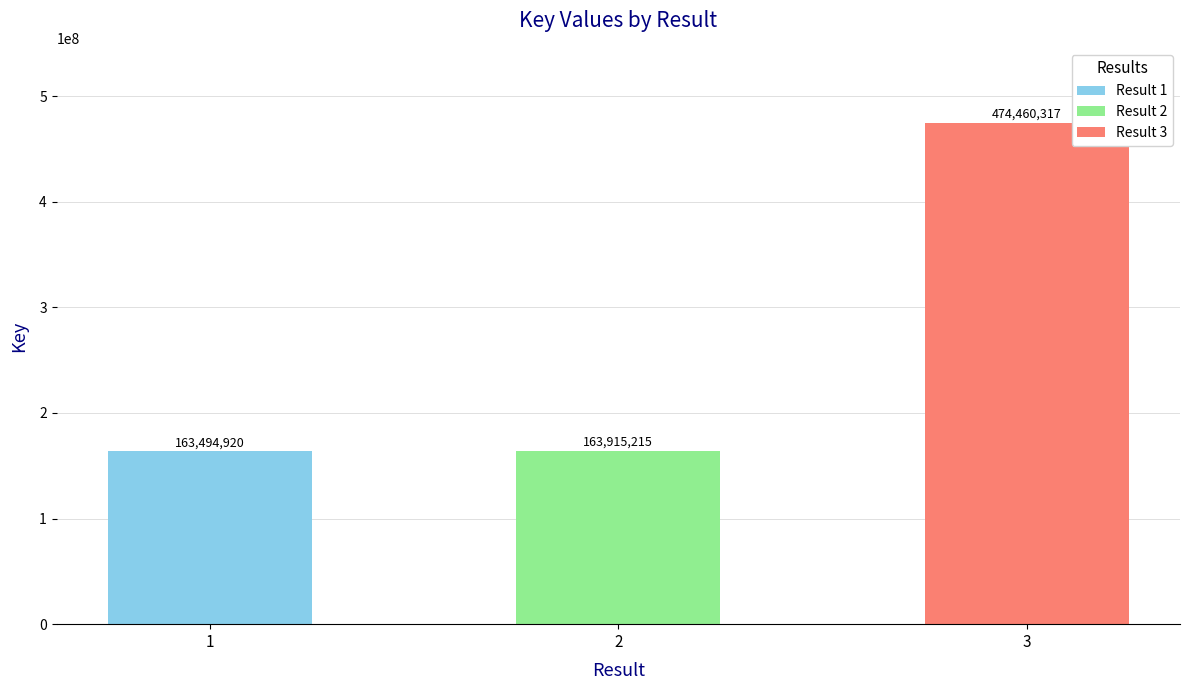

Reading right to left, extract all data points from this chart.

3=474460317	2=163915215	1=163494920